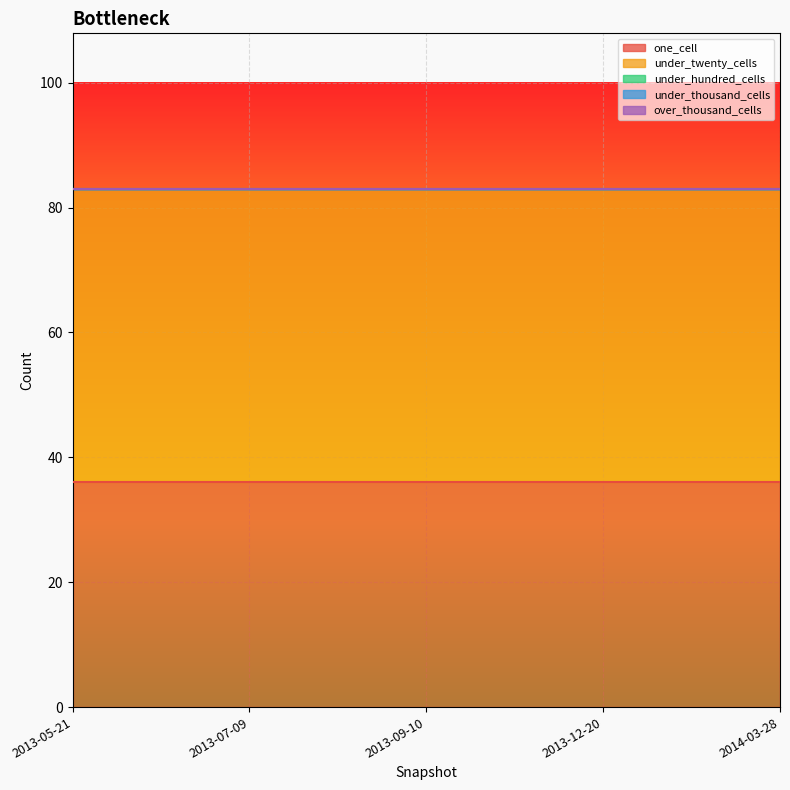

How many data points does each series have?

5